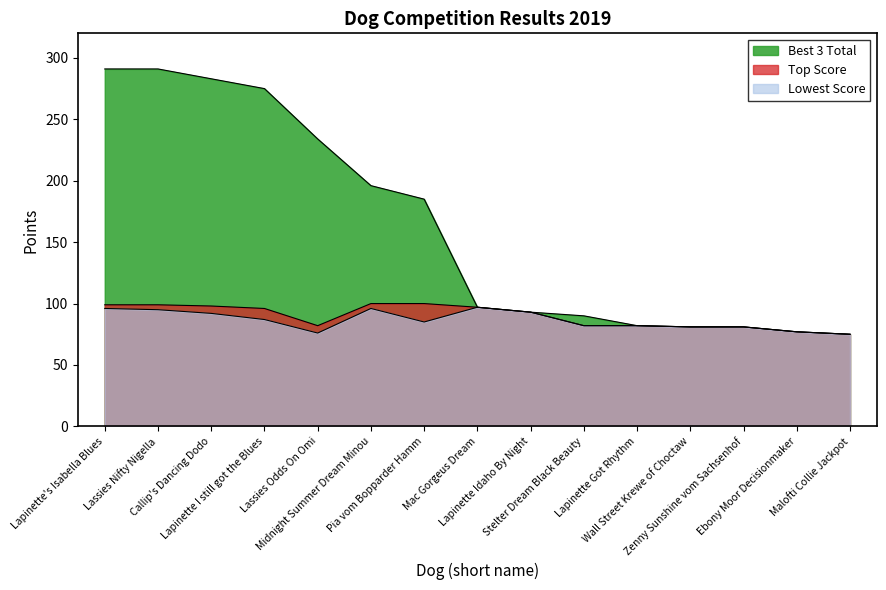

At which label does Lowest Score reach its peak?

Mac Gorgeus Dream